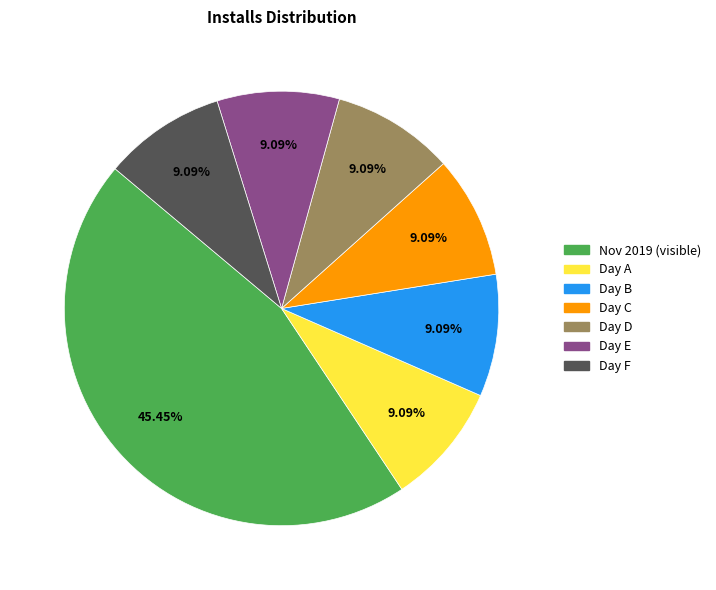

Does Day A represent more than half of the total?

No